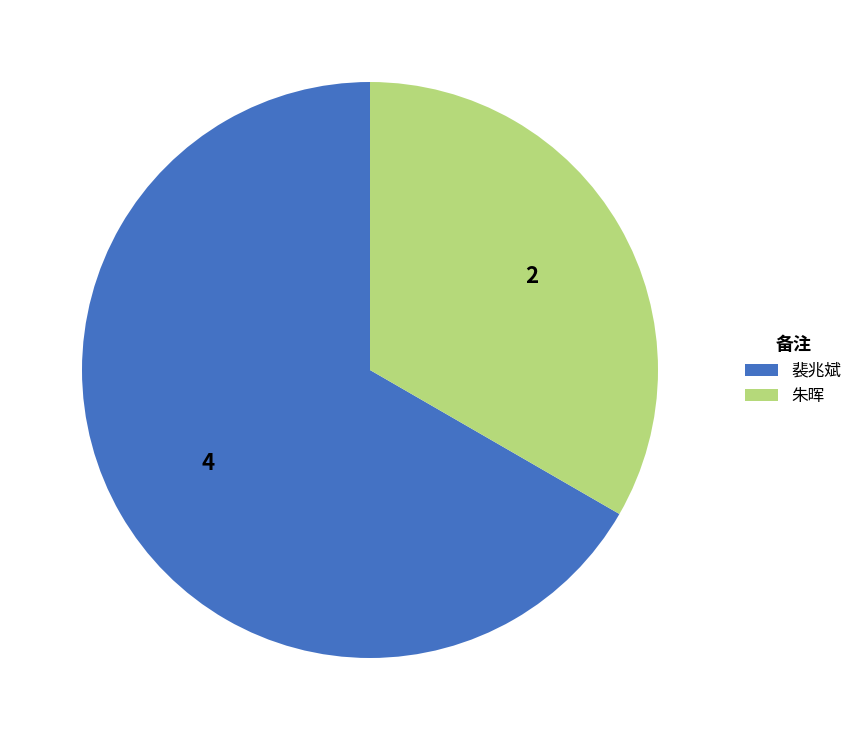

Which has a higher value, 裴兆斌 or 朱晖?

裴兆斌